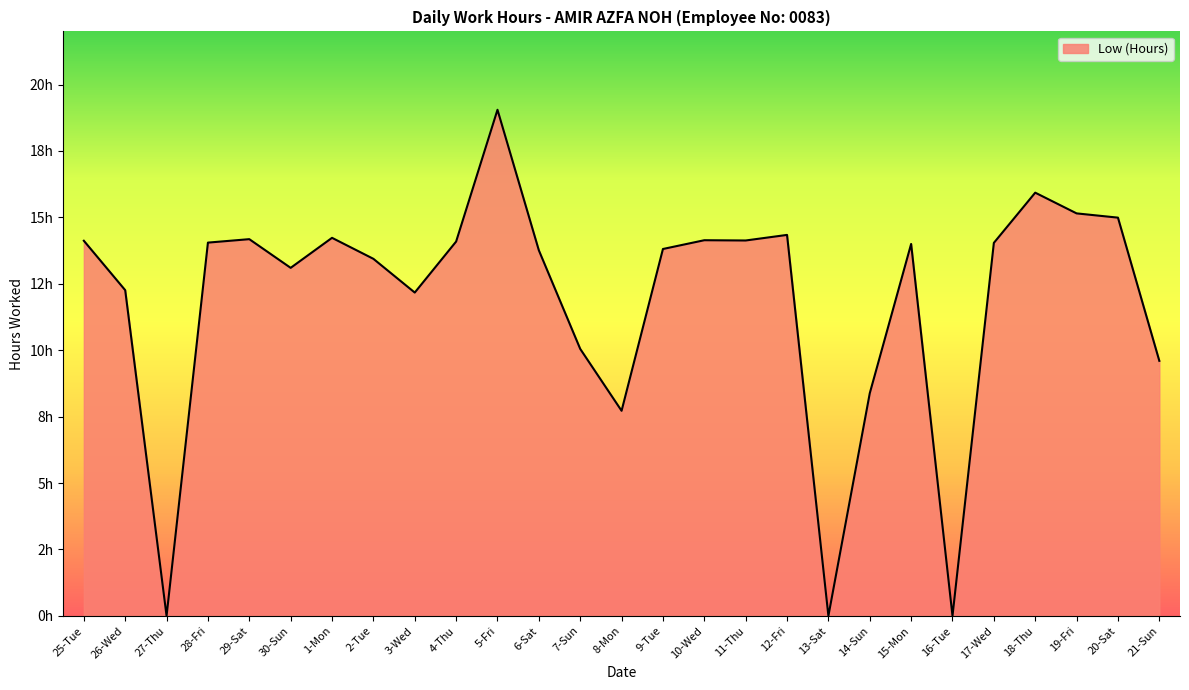

At which category does the data reach its first local valley?

27-Thu